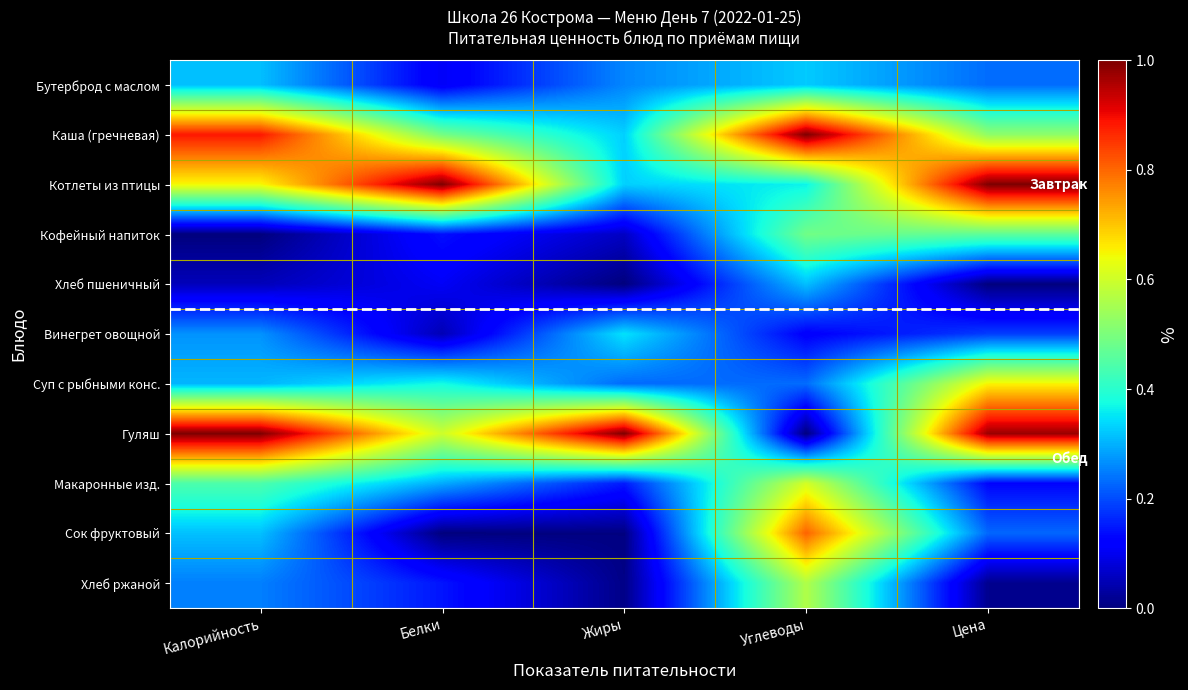

List the series in order of their peak value, highest first.

Гуляш, Каша (гречневая), Котлеты из птицы, Сок фруктовый, Суп с рыбными конс., Макаронные изд., Хлеб ржаной, Кофейный напиток, Винегрет овощной, Бутерброд с маслом, Хлеб пшеничный